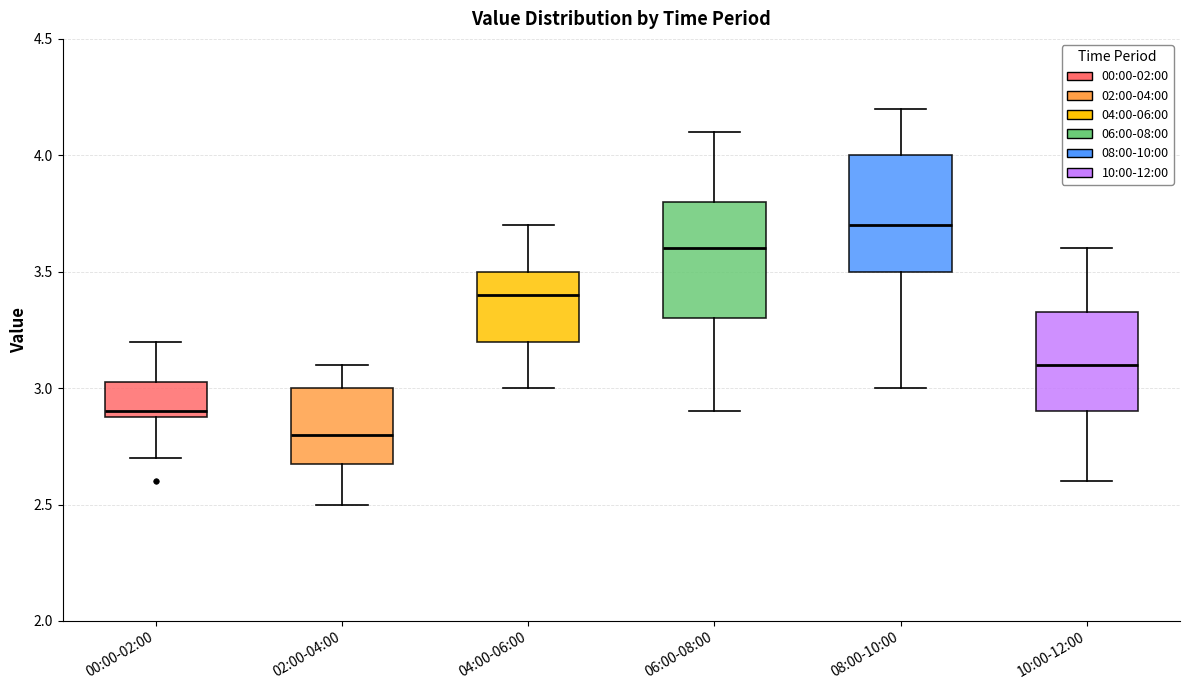

Reading left to right, transcribe this box plot: for each box, give where its median line is, the range the box spans, and where its two whiskers end, as read against the y-axis. The values are not printed on the chart, so give them approximately, as read against the axis.

00:00-02:00: median 2.90 (just above the box's lower edge), box 2.90 to 3.05, whiskers 2.70 to 3.20
02:00-04:00: median 2.80, box 2.70 to 3.00, whiskers 2.50 to 3.10
04:00-06:00: median 3.40, box 3.20 to 3.50, whiskers 3.00 to 3.70
06:00-08:00: median 3.60, box 3.30 to 3.80, whiskers 2.90 to 4.10
08:00-10:00: median 3.70, box 3.50 to 4.00, whiskers 3.00 to 4.20
10:00-12:00: median 3.10, box 2.90 to 3.35, whiskers 2.60 to 3.60